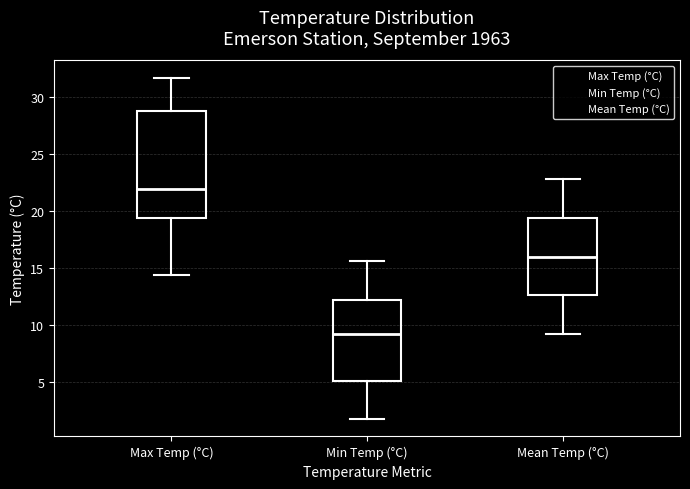

Reading left to right, transcribe this box plot: for each box, give where its median line is, the range the box spans, and where its two whiskers end, as read against the y-axis. The values are not printed on the chart, so give them approximately, as read against the axis.

Max Temp (°C): median 22.0, box 19.5 to 29.0, whiskers 14.5 to 31.5
Min Temp (°C): median 9.0, box 5.0 to 12.0, whiskers 1.5 to 15.5
Mean Temp (°C): median 16.0, box 12.5 to 19.5, whiskers 9.0 to 23.0